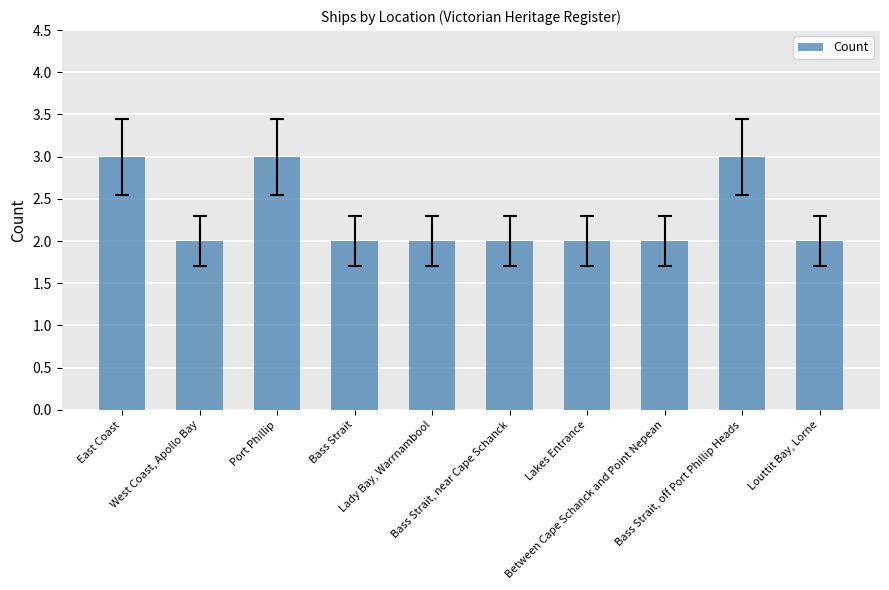

Count the number of data series in this chart.

1